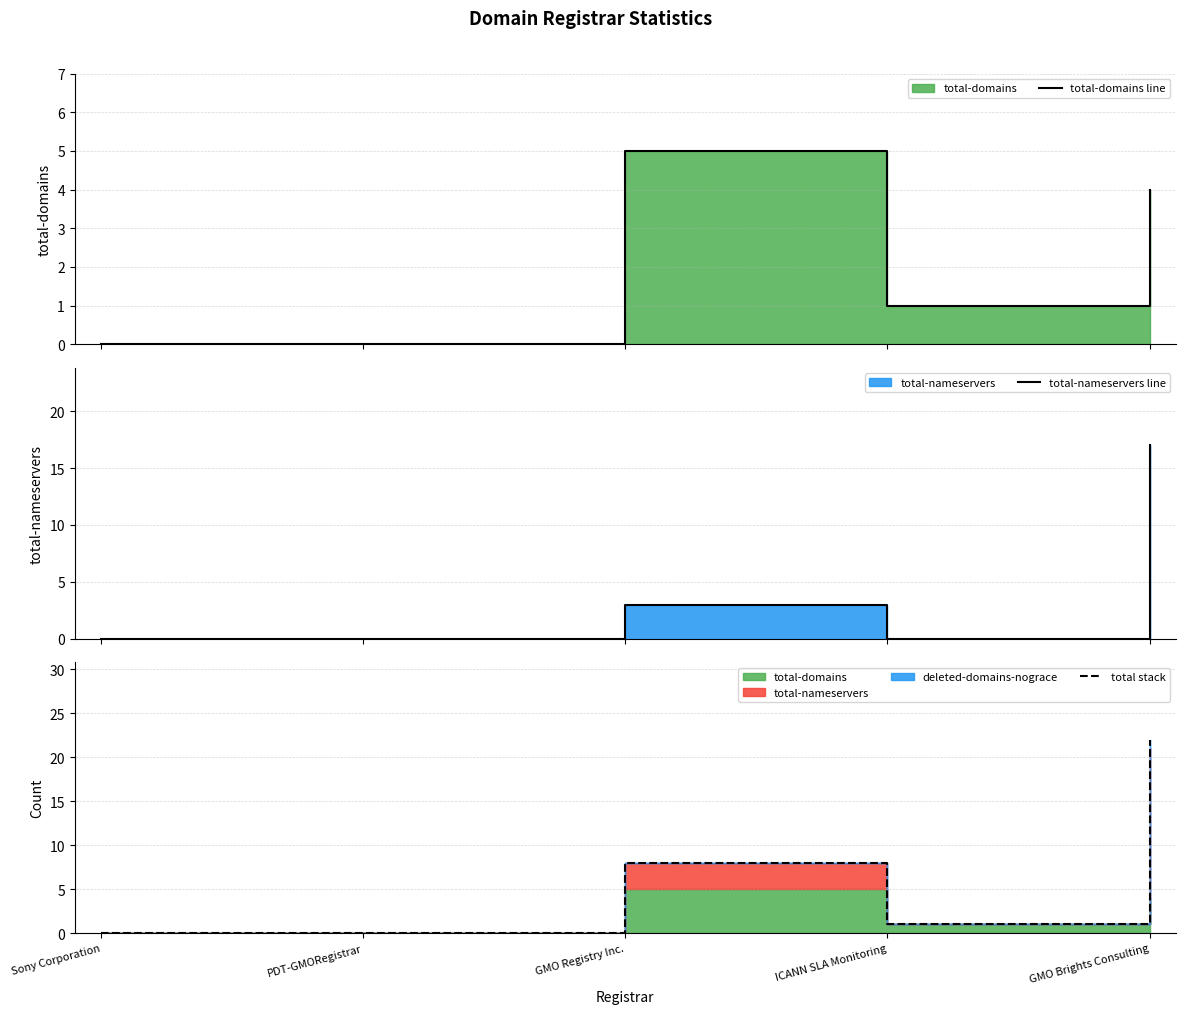

At which label does total-domains line first exceed 1?

GMO Registry Inc.